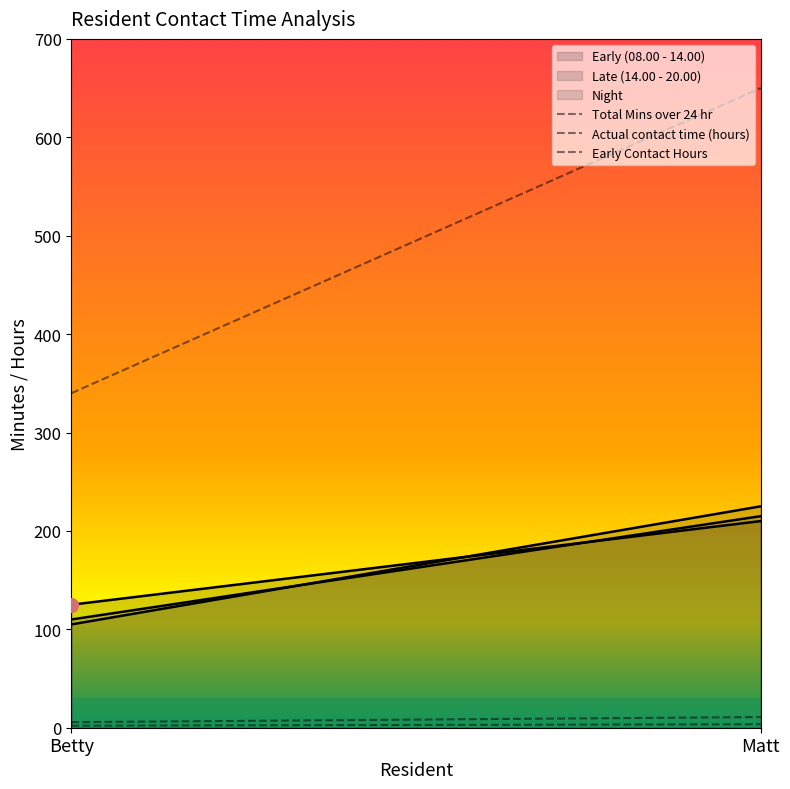

What is the sum of all Actual contact time (hours) values?

16.5